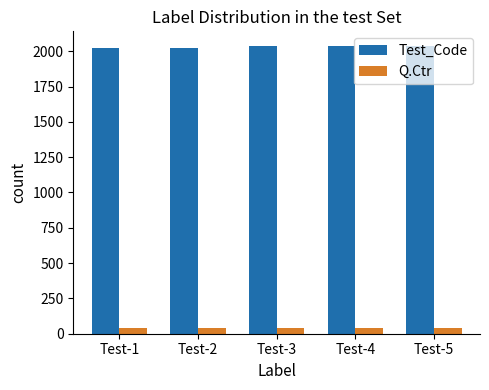

What is the greatest value displayed?

2039